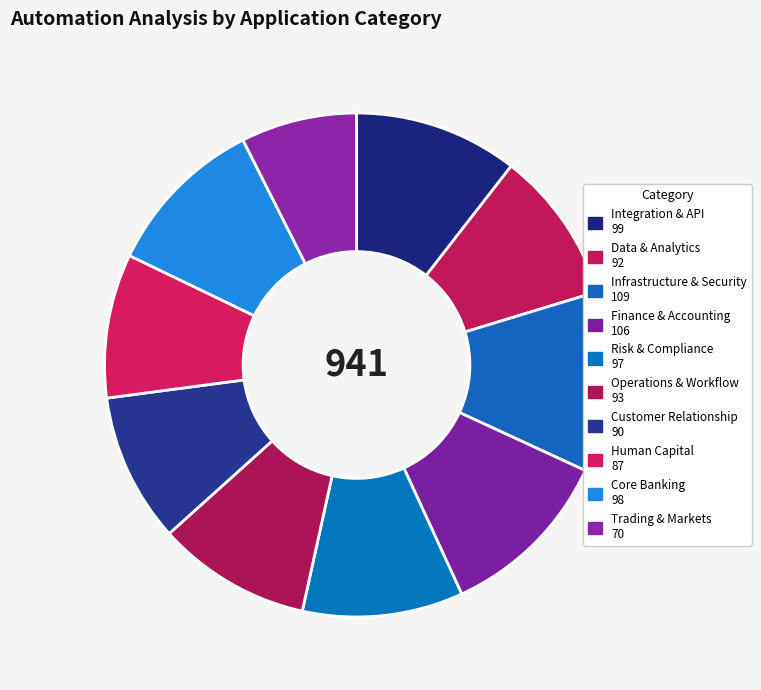

To the nearest percent, what is the difference between the Infrastructure & Security and Human Capital slice percentages?

2%